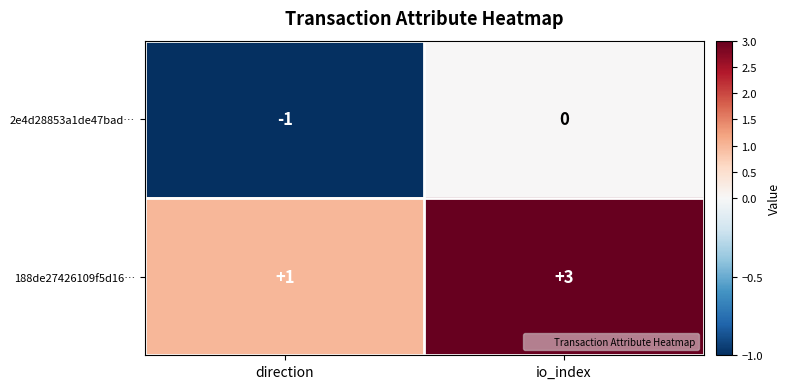

What is the greatest value displayed?

3